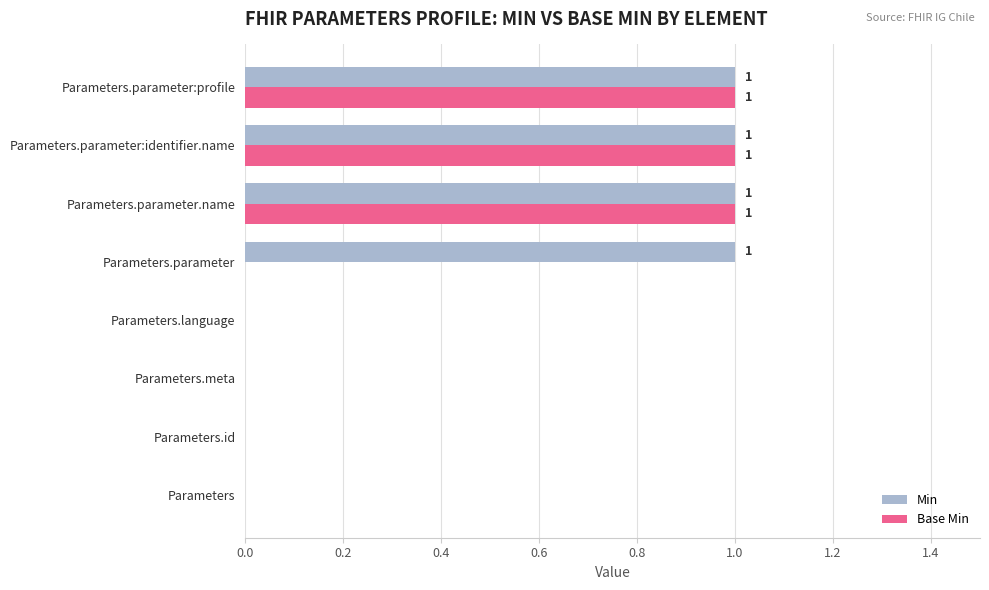

What is the sum of all Base Min values?

3